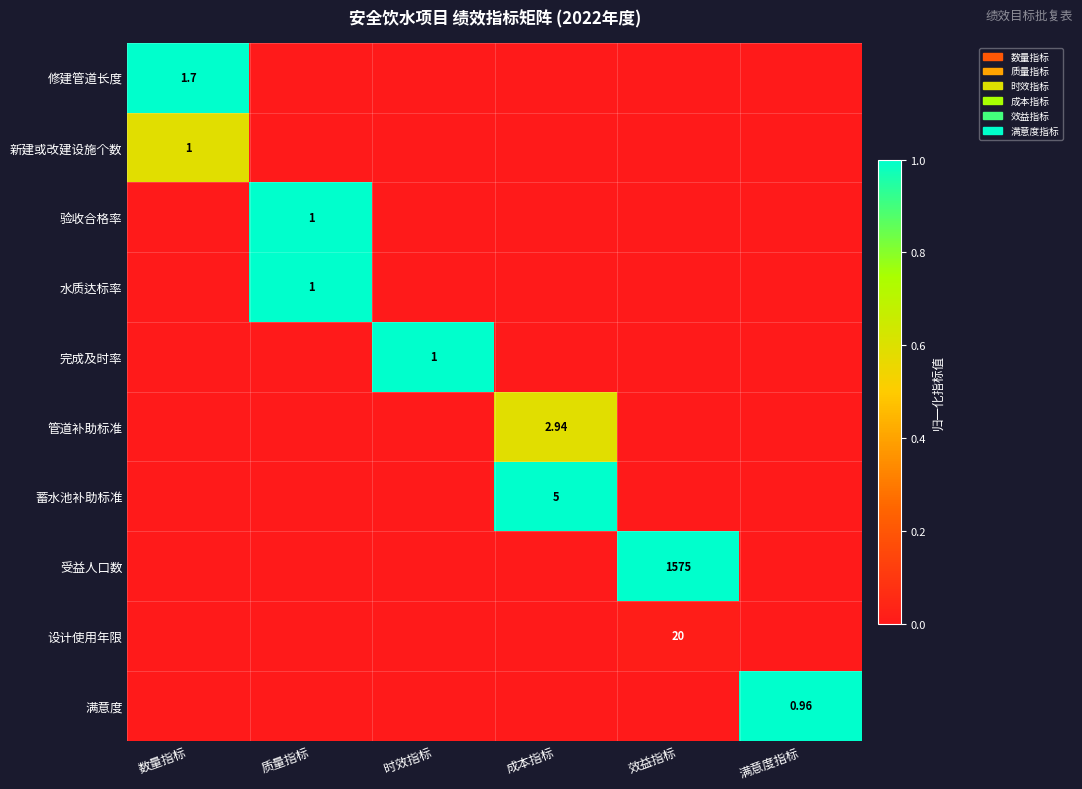

Count the number of categories in the chart.

6